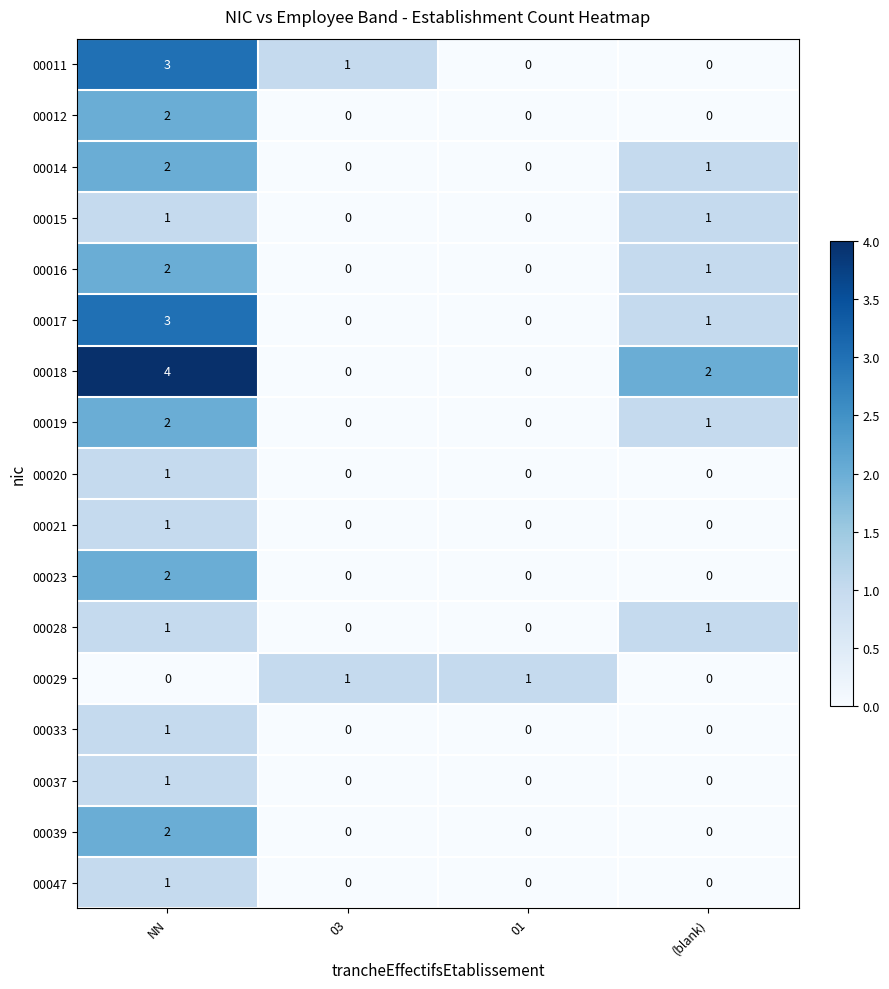

What is the difference between the maximum and minimum values in the 00018 series?

4